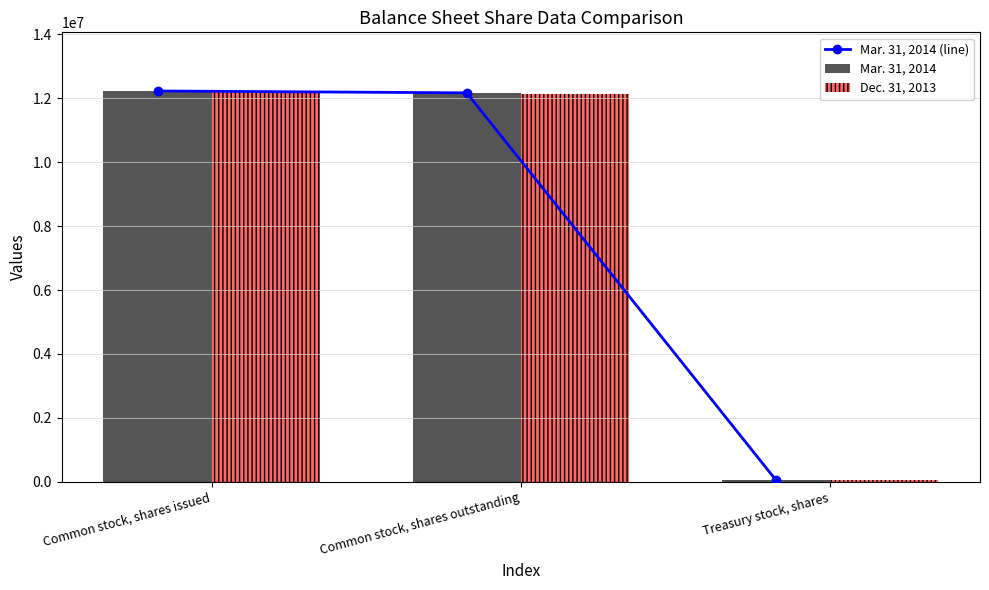

What is the average value of the Dec. 31, 2013 series?

8118911